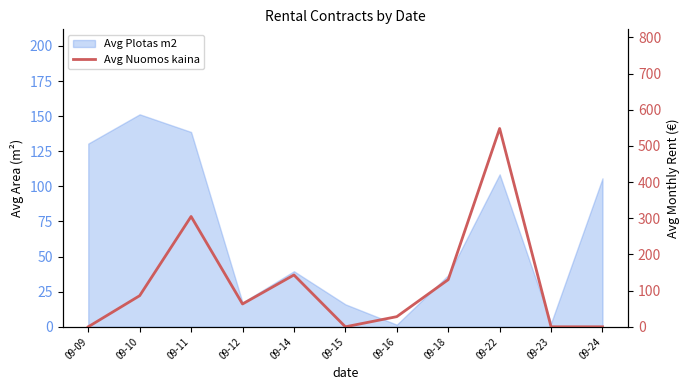

How many data points are less than 63?

5